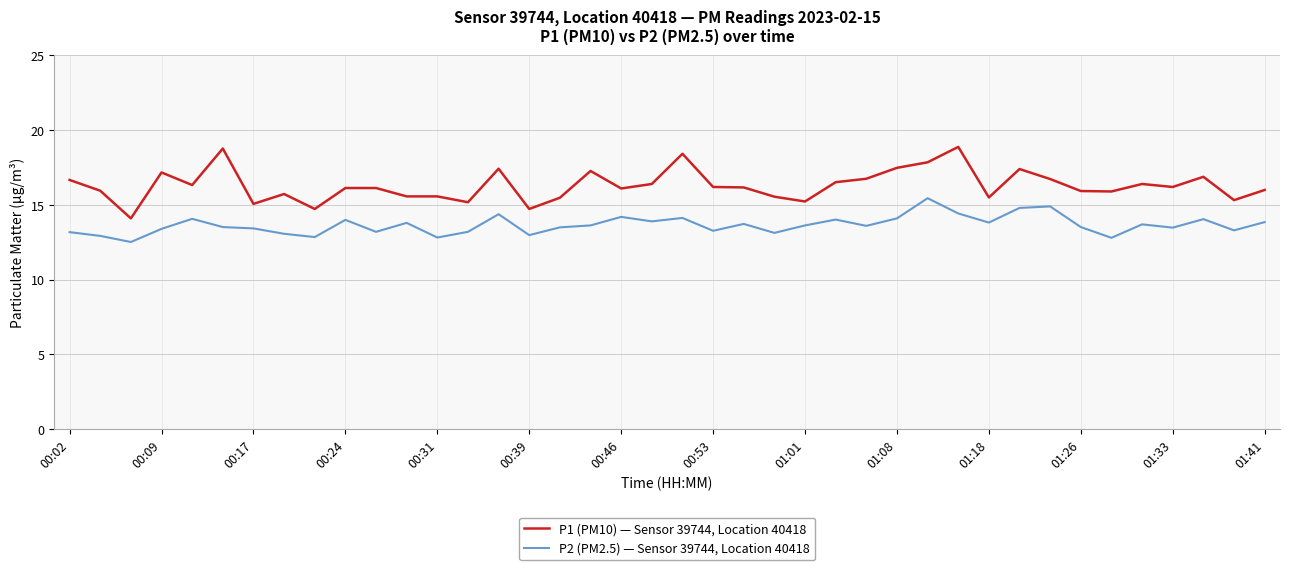

What is the minimum value shown in the chart?

12.5